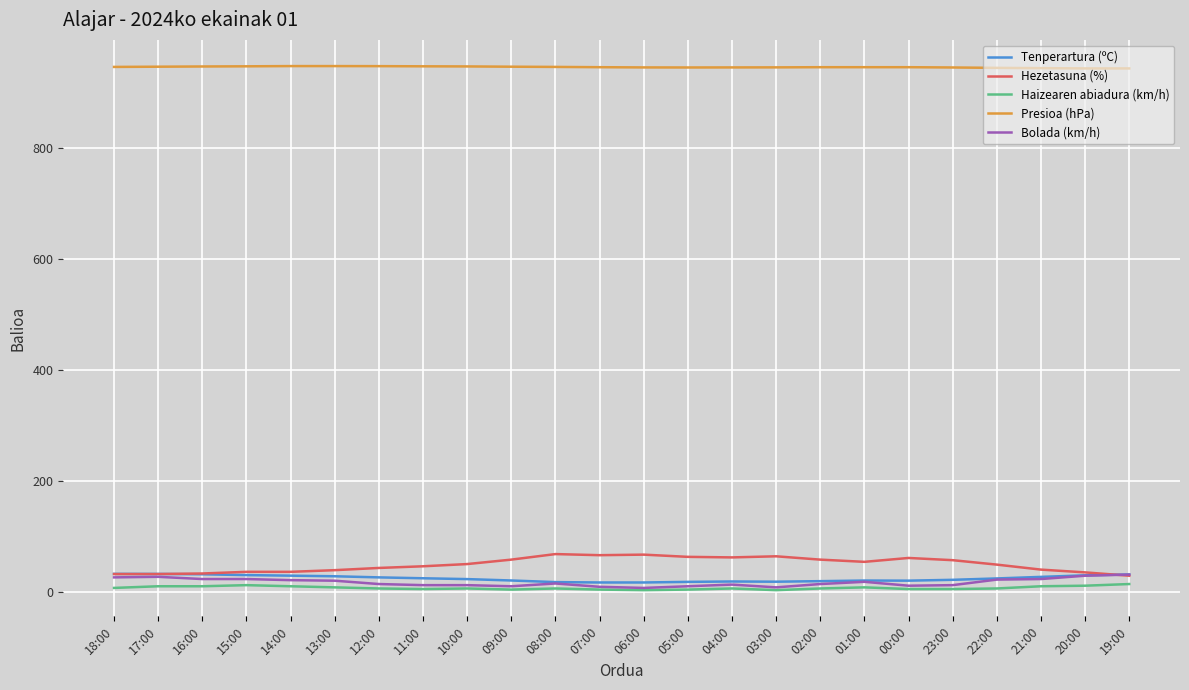

What is the lowest value of the Presioa (hPa) series?

943.3